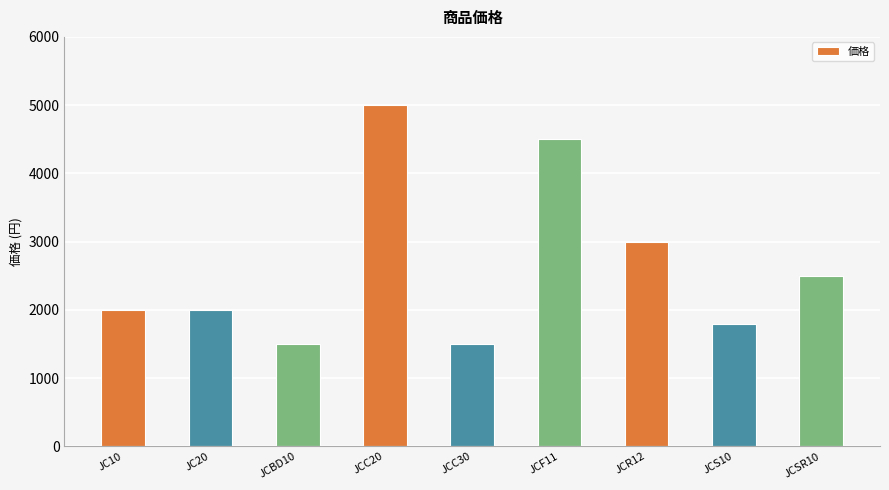

What is the maximum value shown in the chart?

5000